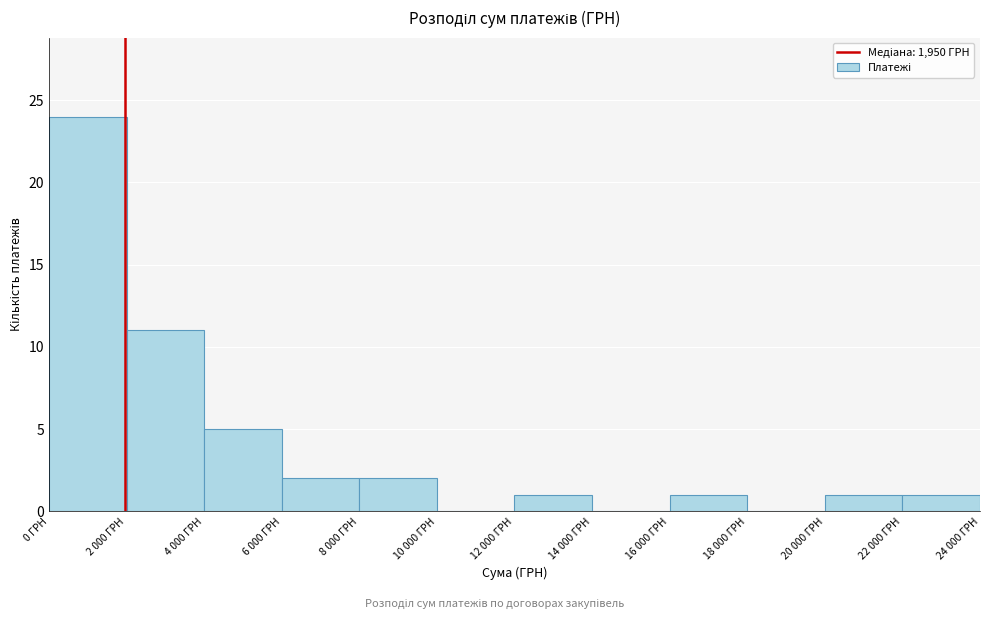

Reading left to right, transcribe all the data shown in this chart.

0 ГРН=24	2 000 ГРН=11	4 000 ГРН=5	6 000 ГРН=2	8 000 ГРН=2	10 000 ГРН=0	12 000 ГРН=1	14 000 ГРН=0	16 000 ГРН=1	18 000 ГРН=0	20 000 ГРН=1	22 000 ГРН=1